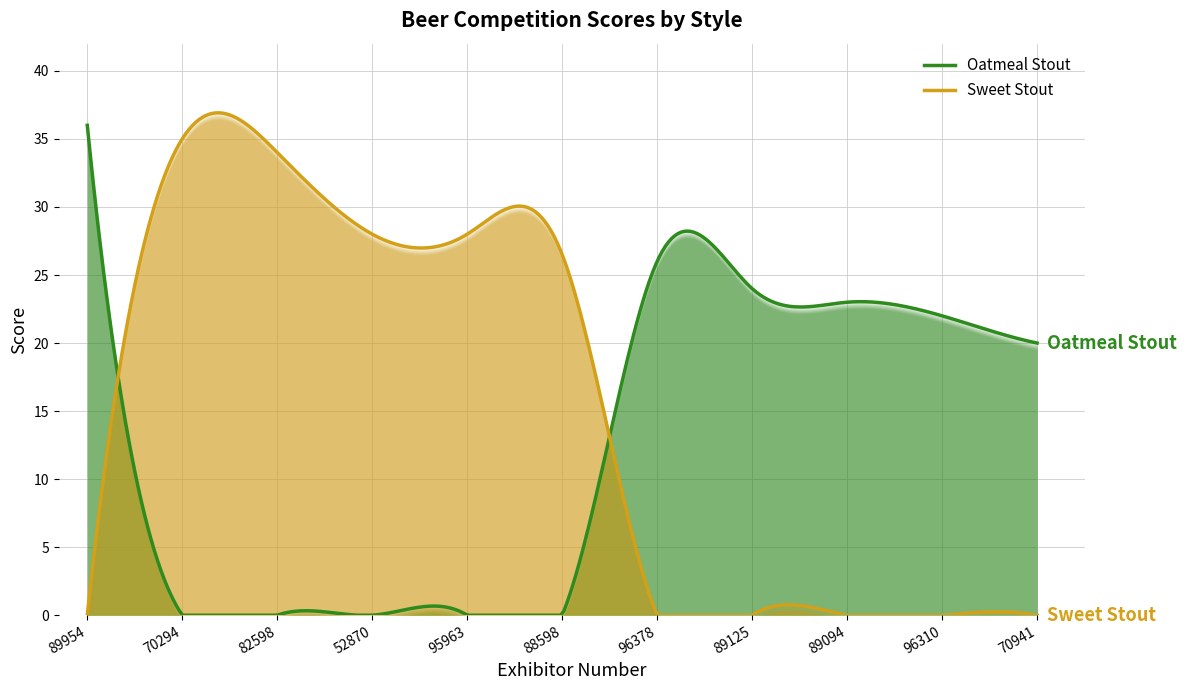

What is the difference between the second highest and second lowest values in the Sweet Stout series?

36.9